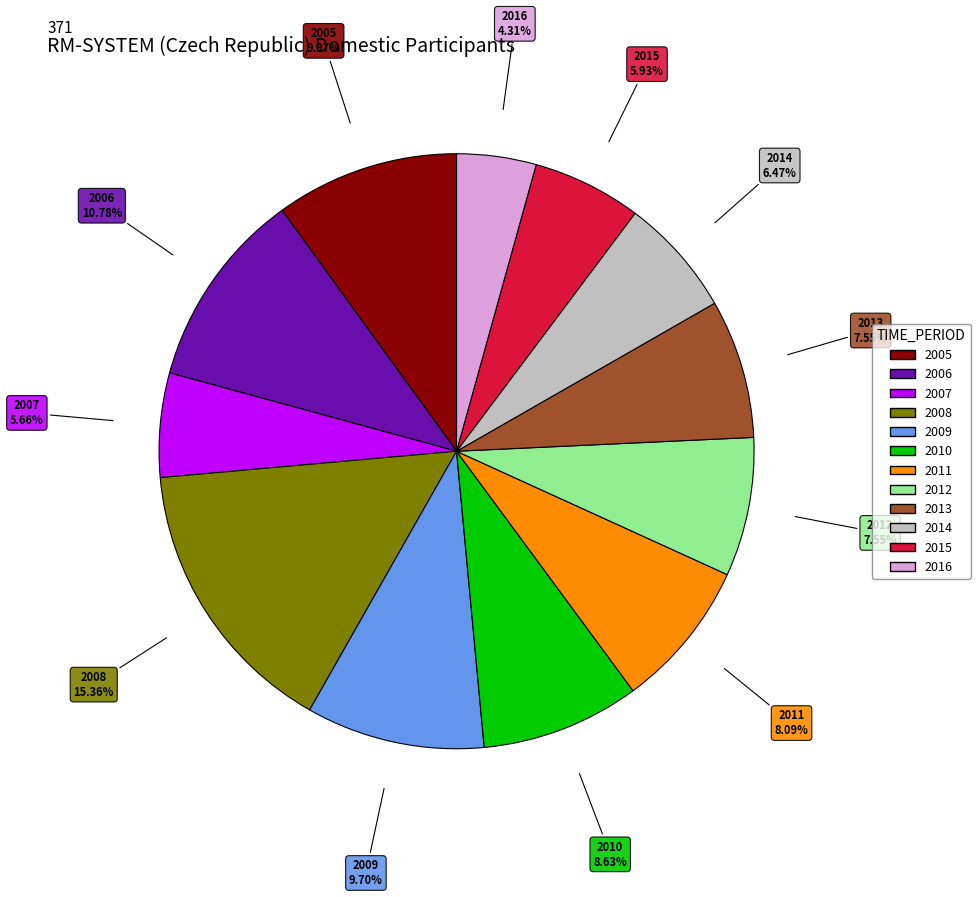

What is the ratio of the value at 2009 to the value at 2015?

1.6